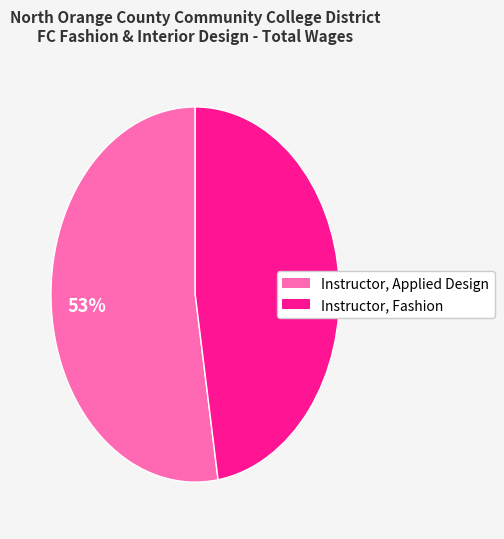

Is there a majority slice in this chart?

Yes